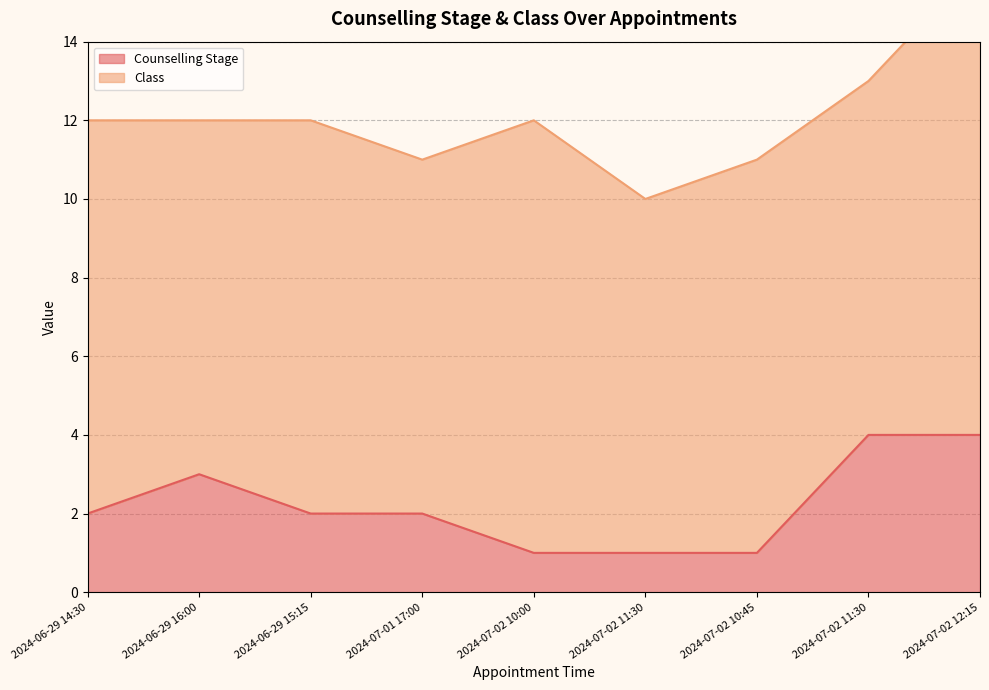

What is the difference between the values at 2024-07-01 17:00 and 2024-07-02 11:30?

1